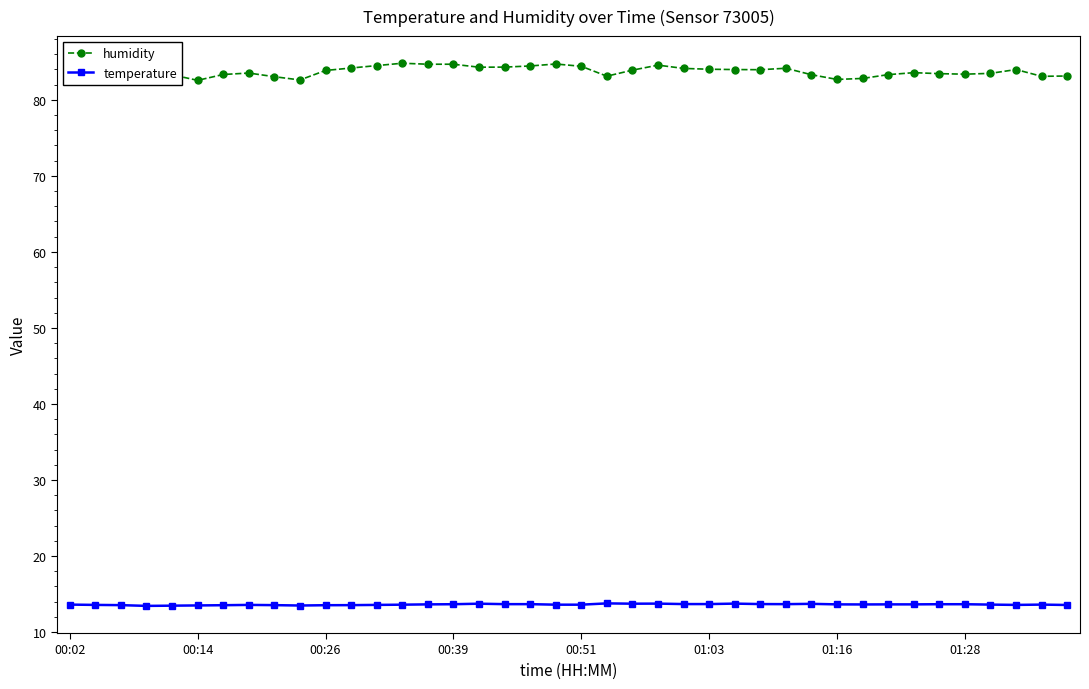

What is the smallest value displayed?

13.4